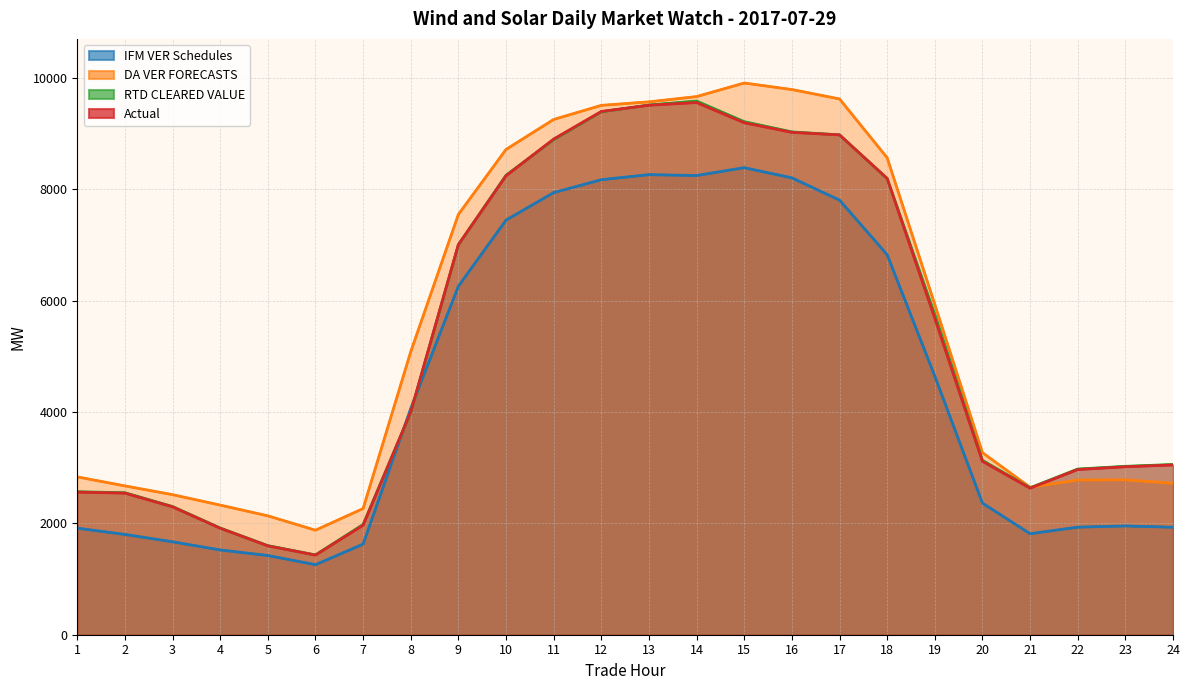

The value of IFM VER Schedules at 22 is 645.8. True or false?

False